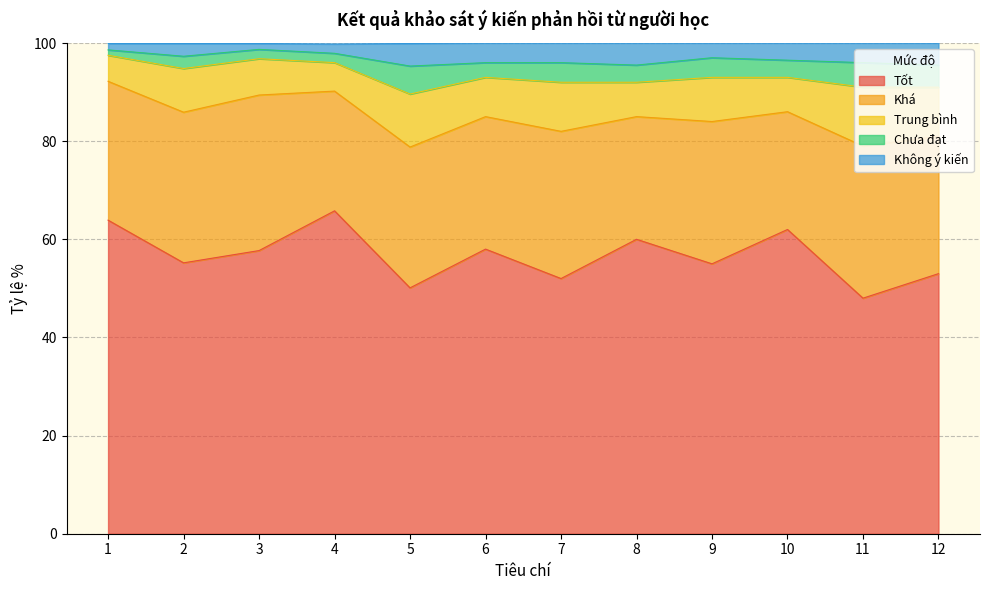

What is the value of the Không ý kiến point at the 5th from the left?

4.6